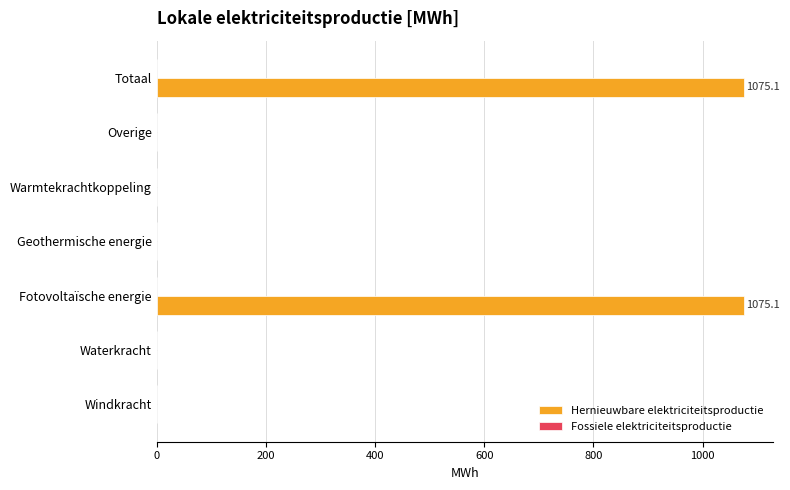

Reading bottom to top, what are all the values shown in this chart?

Windkracht=0.0	Waterkracht=0.0	Fotovoltaïsche energie=1075.1	Geothermische energie=0.0	Warmtekrachtkoppeling=0.0	Overige=0.0	Totaal=1075.1